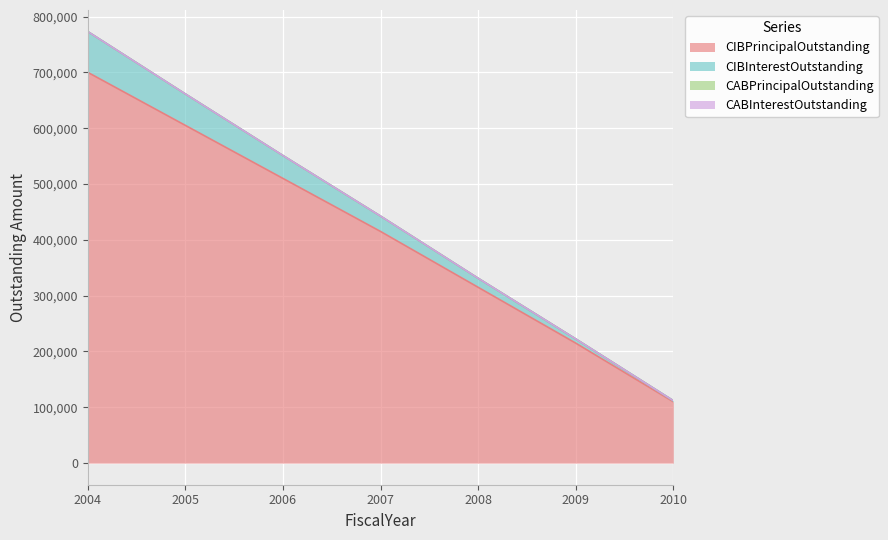

True or false: CIBPrincipalOutstanding and CIBInterestOutstanding cross at least once.

False